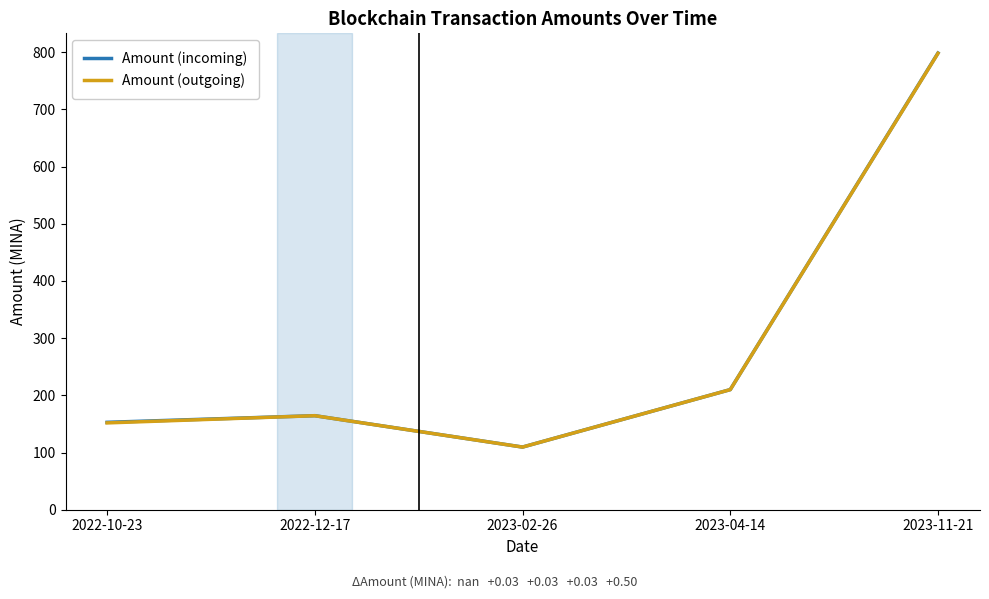

Reading left to right, extract all data points from this chart.

Amount (incoming): 2022-10-23=152.8	2022-12-17=164.4	2023-02-26=109.5	2023-04-14=210.0	2023-11-21=798.4
Amount (outgoing): 2022-10-23=151.8	2022-12-17=164.4	2023-02-26=109.5	2023-04-14=210.0	2023-11-21=797.9